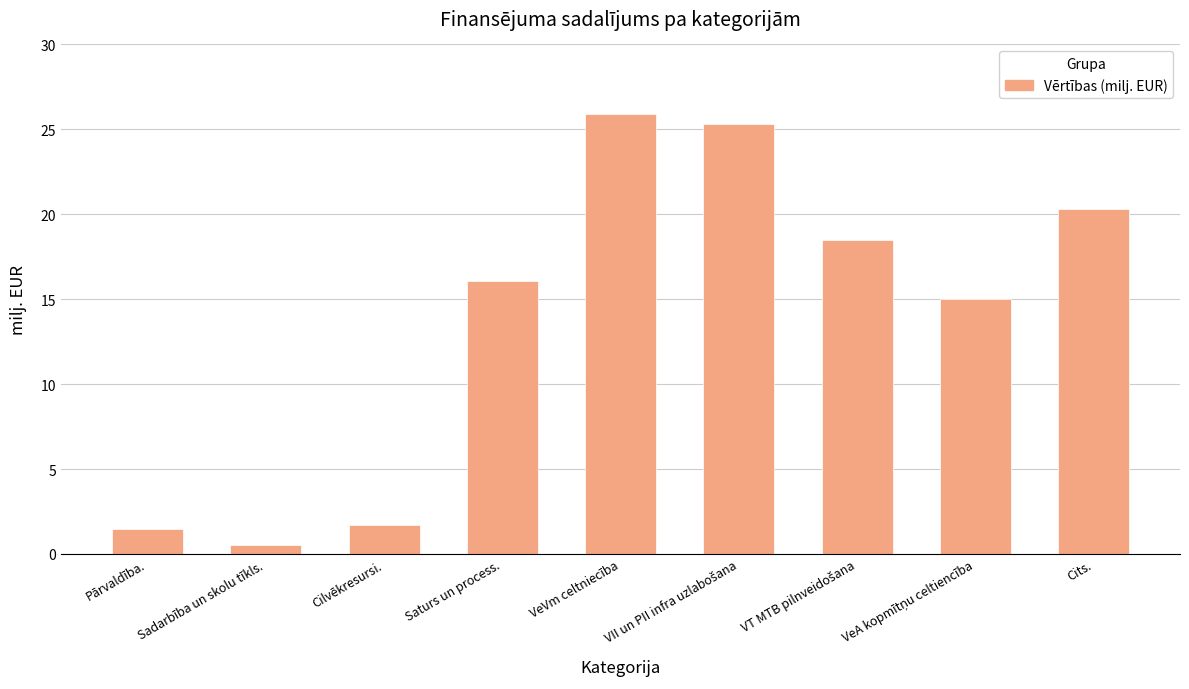

Between Pārvaldība. and Cits., which is larger?

Cits.